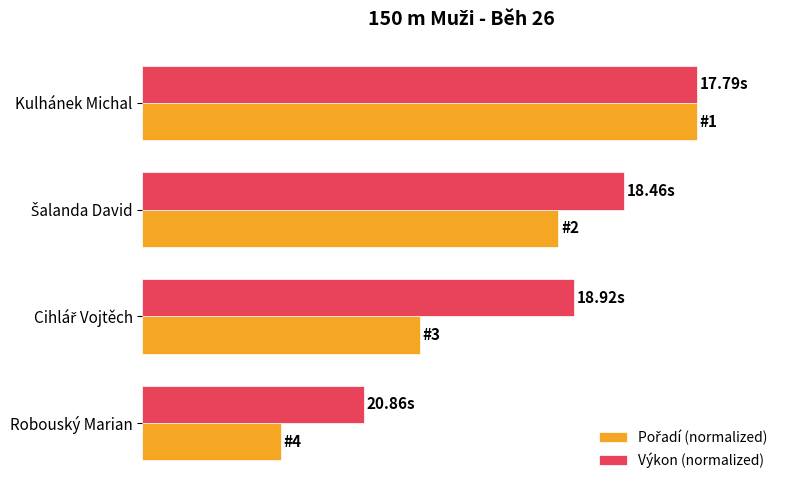

What is the difference between the maximum and minimum values in the Pořadí (normalized) series?

75.0